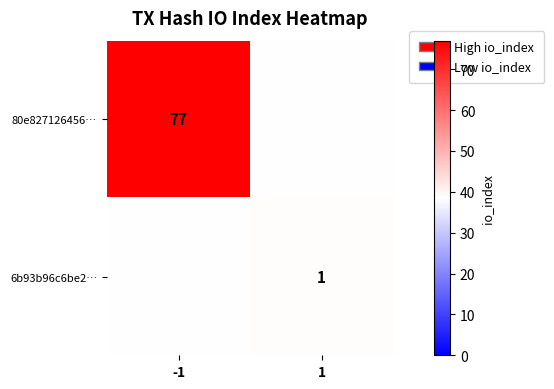

The 6b93b96c6be2… series shows 1.8 at 1. True or false?

False